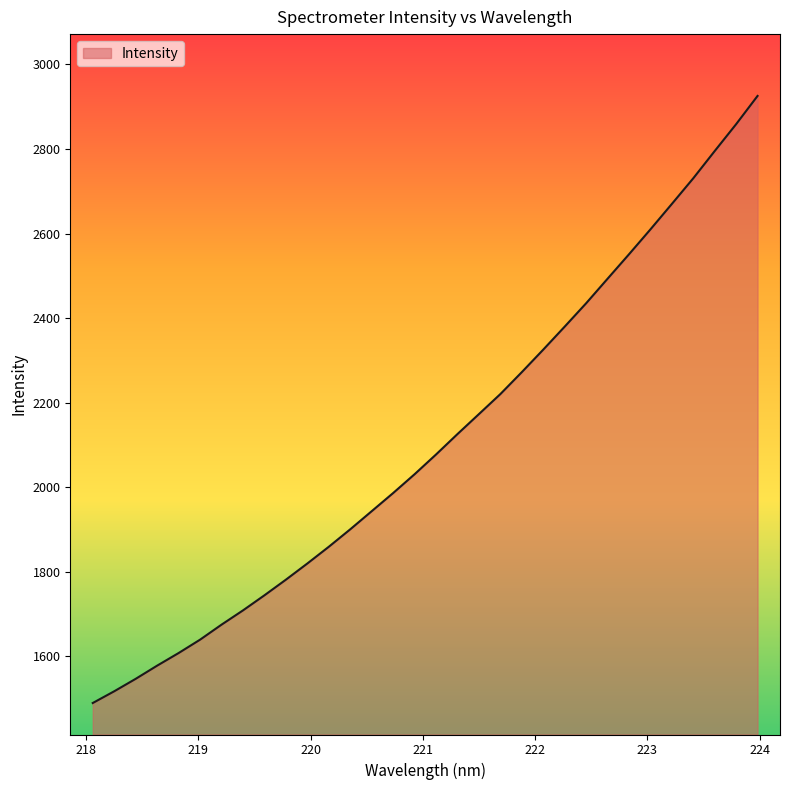

What is the maximum value shown in the chart?

2925.5